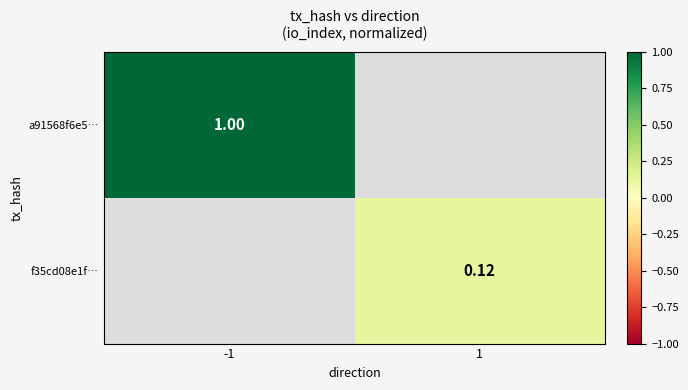

List the series in order of their overall mean, highest first.

a91568f6e5…, f35cd08e1f…